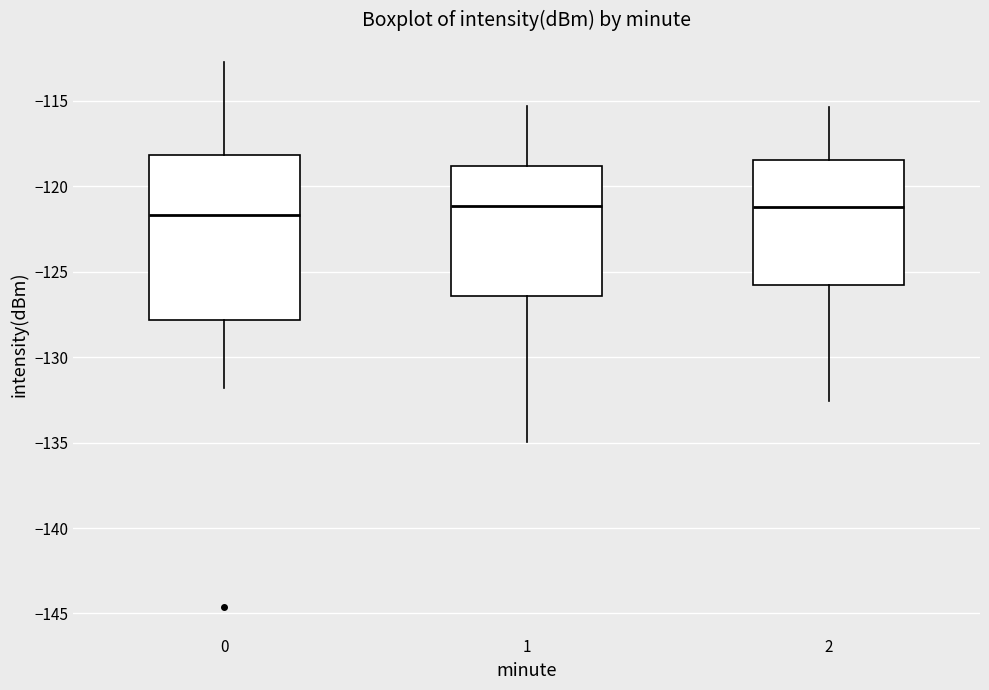

Where is the lower edge of the box at x = 0 on the y-axis? The values are not printed on the chart, so give them approximately, as read against the axis.

-128.0